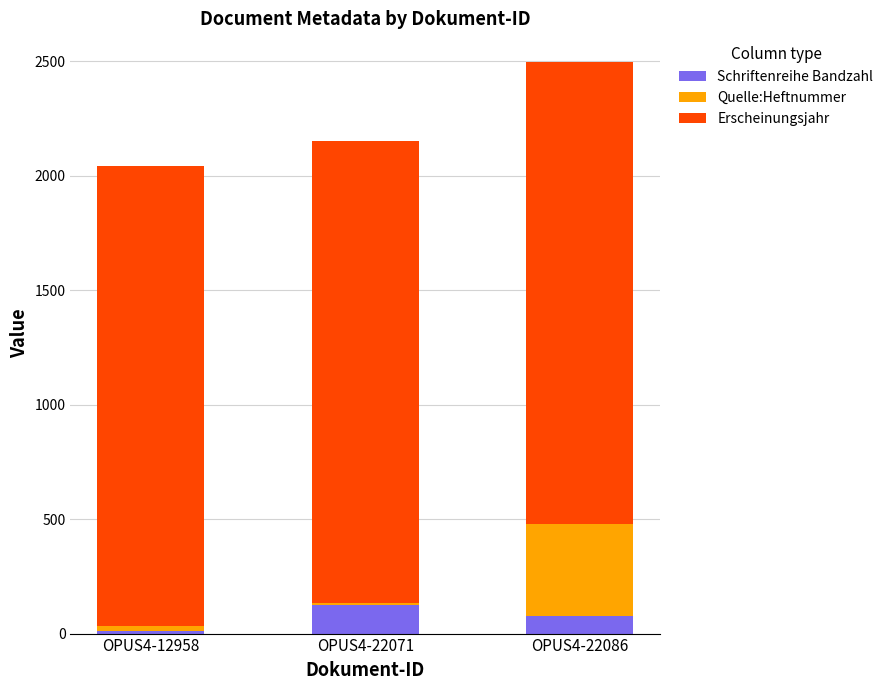

Reading right to left, transcribe the values for Schriftenreihe Bandzahl.

OPUS4-22086=78	OPUS4-22071=127	OPUS4-12958=10